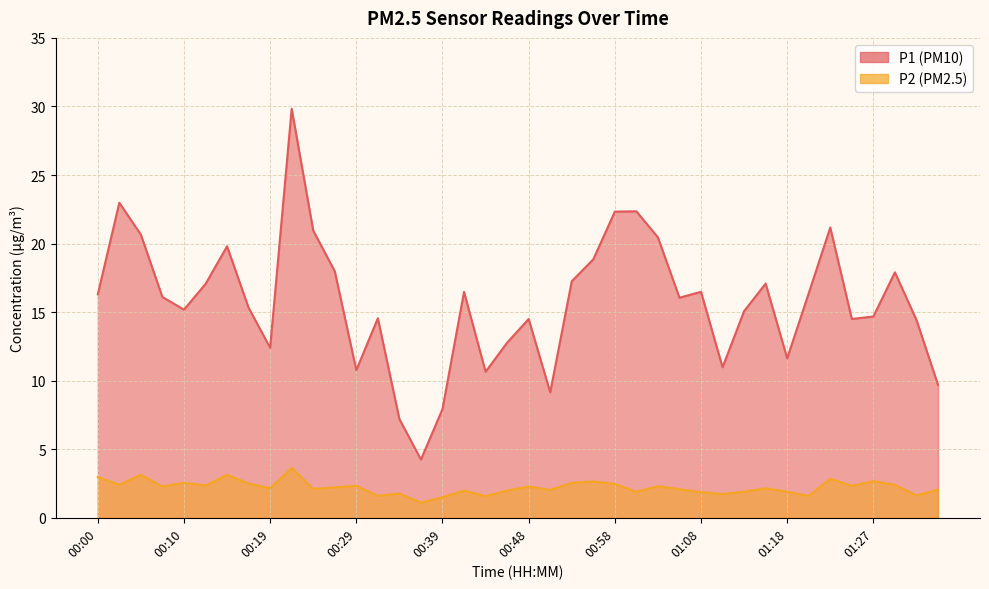

True or false: P1 and P2 cross at least once.

False